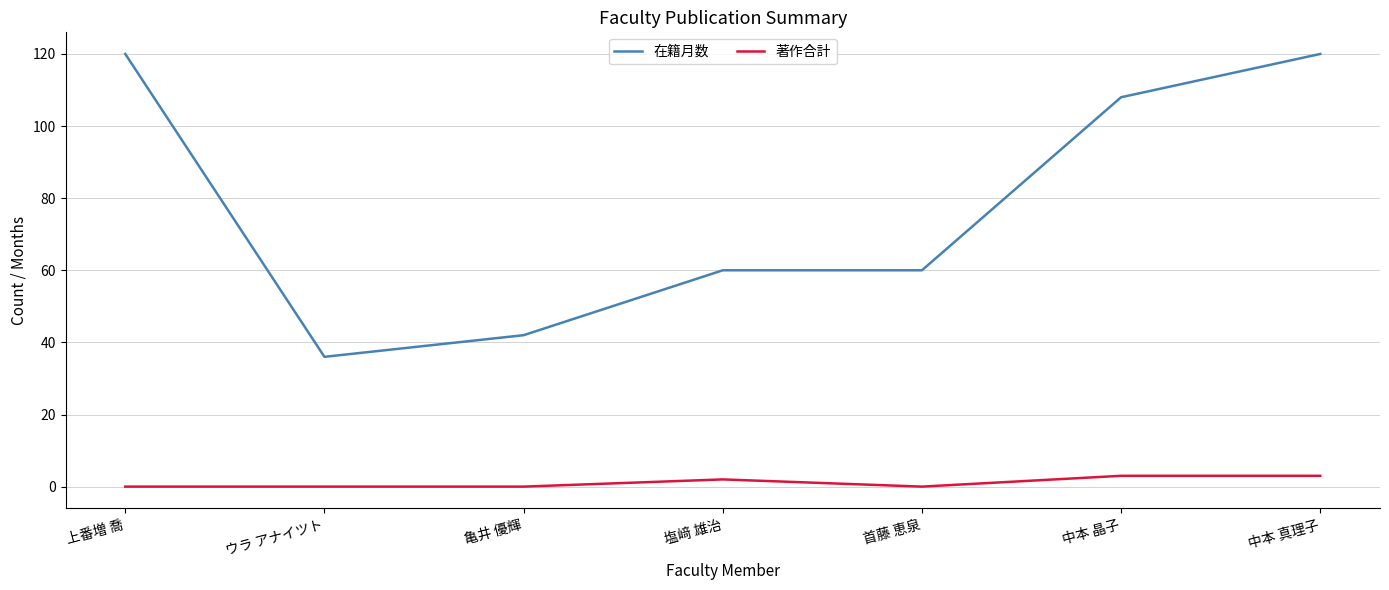

Rank the series by their maximum value, from highest to lowest.

在籍月数, 著作合計